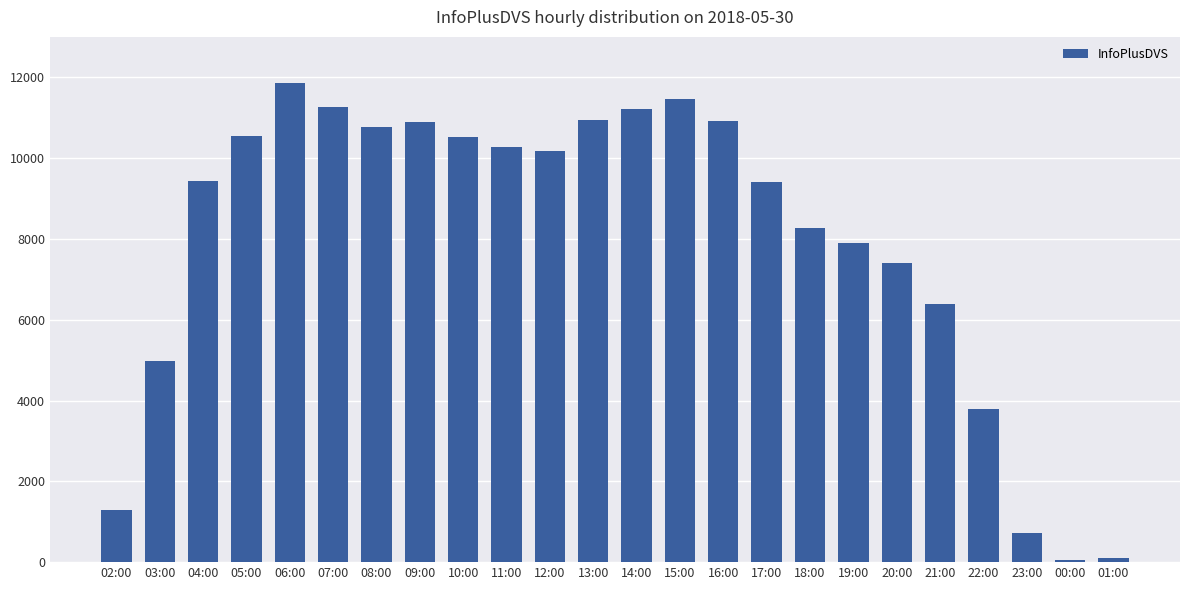

The value at 07:00 is 14676. True or false?

False